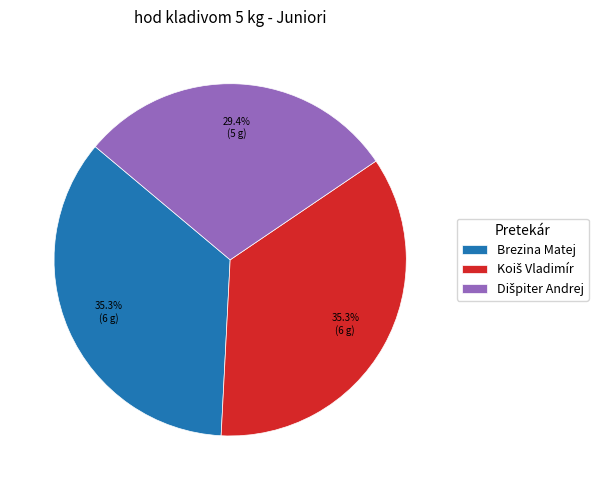

Does any single category account for the majority?

No